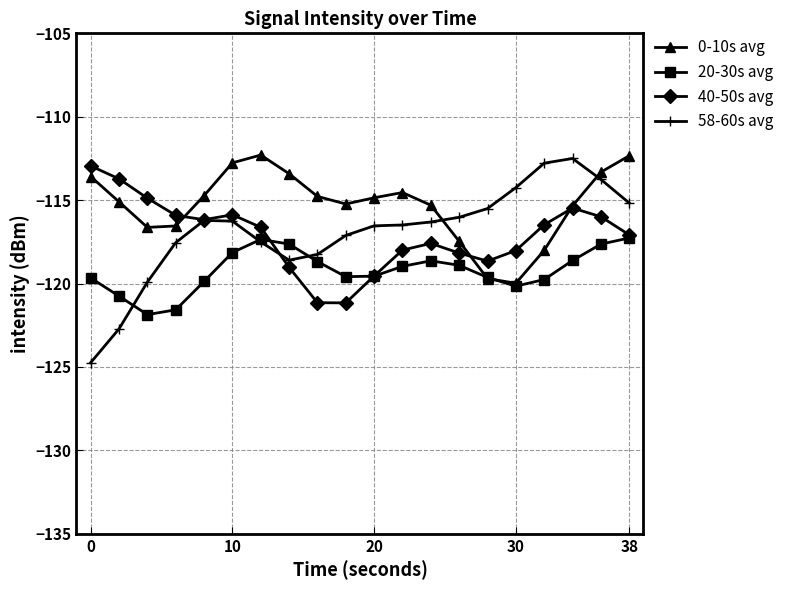

Which series has the largest total across all categories?

0-10s avg